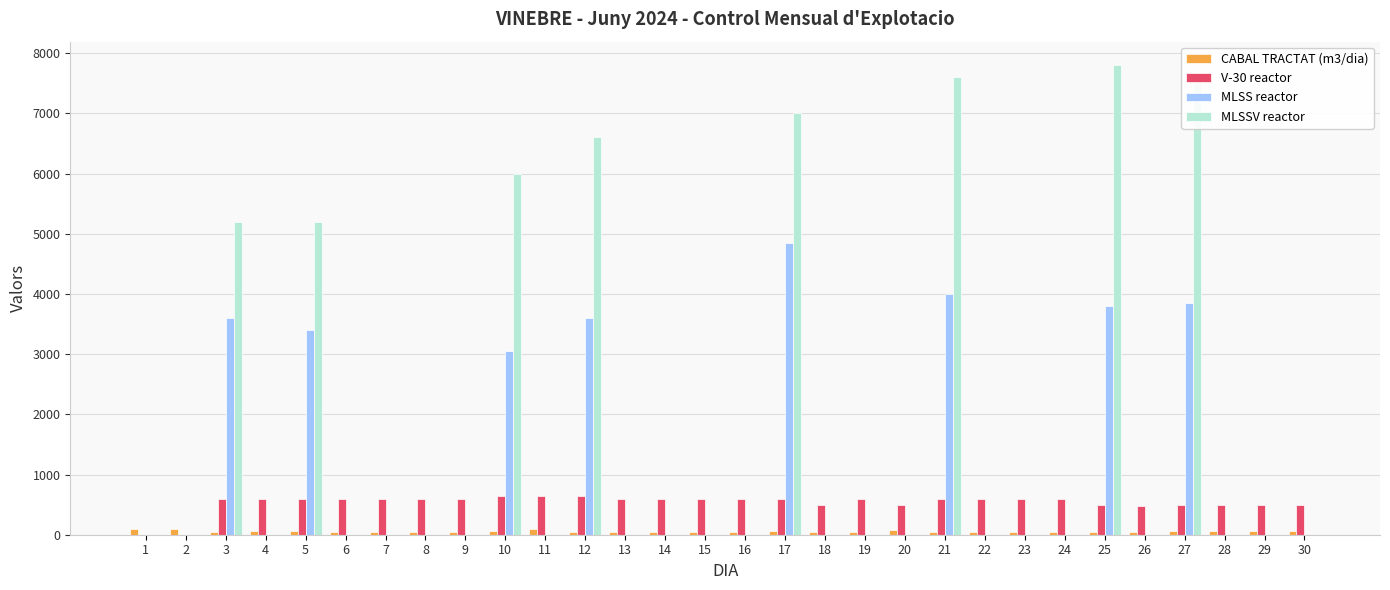

The value of V-30 reactor at 26 is 153.9. True or false?

False